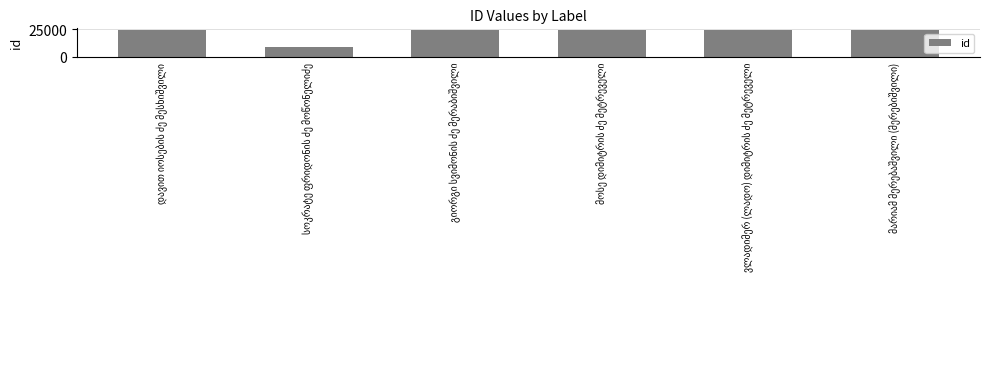

What is the difference between the maximum and minimum values?

15304